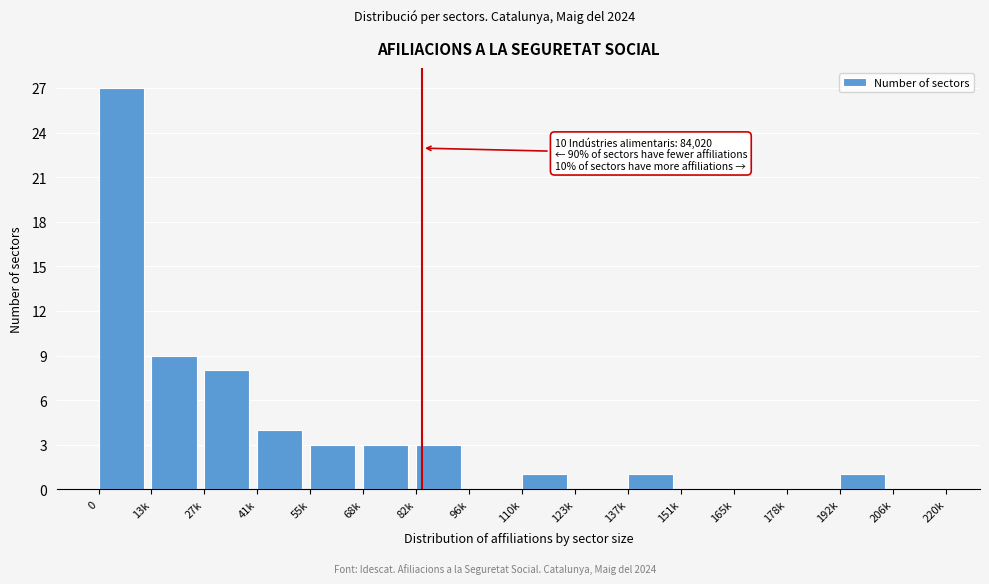

Reading right to left, extract all data points from this chart.

206k=0	192k=1	178k=0	165k=0	151k=0	137k=1	123k=0	110k=1	96k=0	82k=3	68k=3	55k=3	41k=4	27k=8	13k=9	0=27